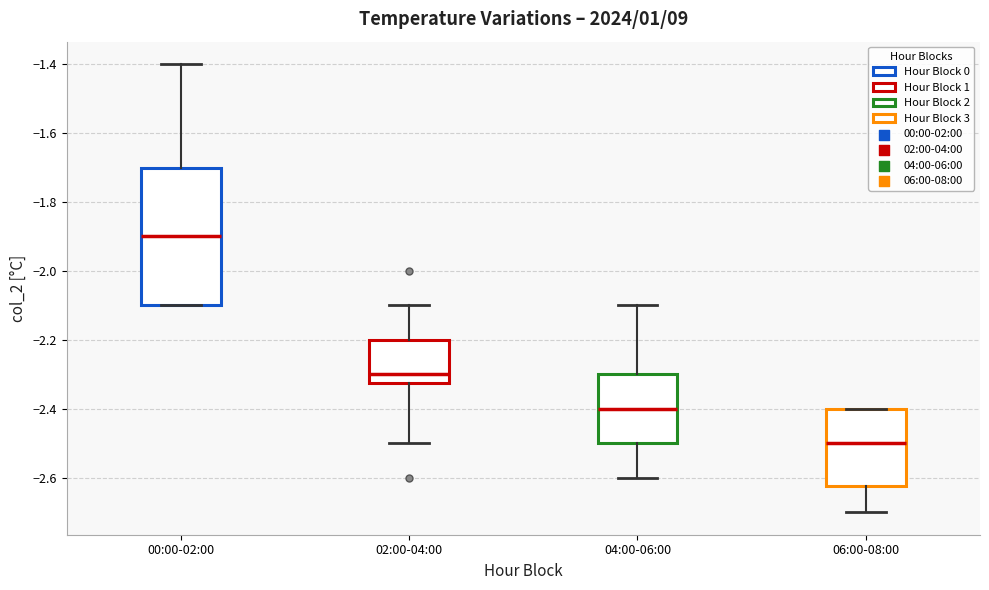

Reading left to right, transcribe this box plot: for each box, give where its median line is, the range the box spans, and where its two whiskers end, as read against the y-axis. The values are not printed on the chart, so give them approximately, as read against the axis.

00:00-02:00: median -1.90, box -2.10 to -1.70, whiskers -2.10 to -1.40
02:00-04:00: median -2.30, box -2.32 to -2.20, whiskers -2.50 to -2.10
04:00-06:00: median -2.40, box -2.50 to -2.30, whiskers -2.60 to -2.10
06:00-08:00: median -2.50, box -2.62 to -2.40, whiskers -2.70 to -2.40